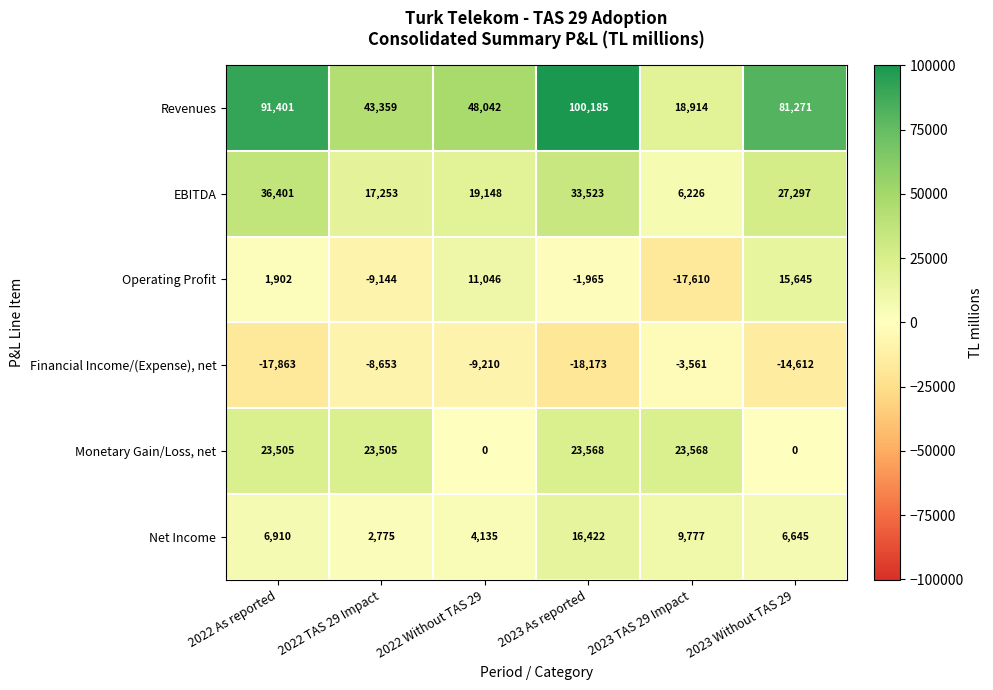

At which category is the sum across all series the highest?

2023 As reported